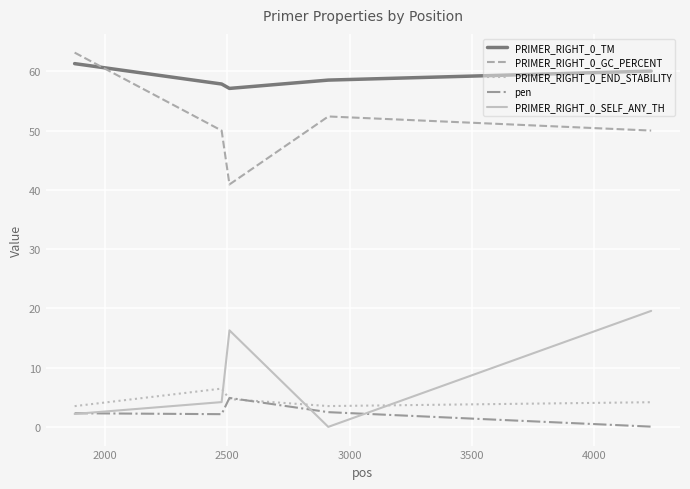

What is the greatest value displayed?

63.2